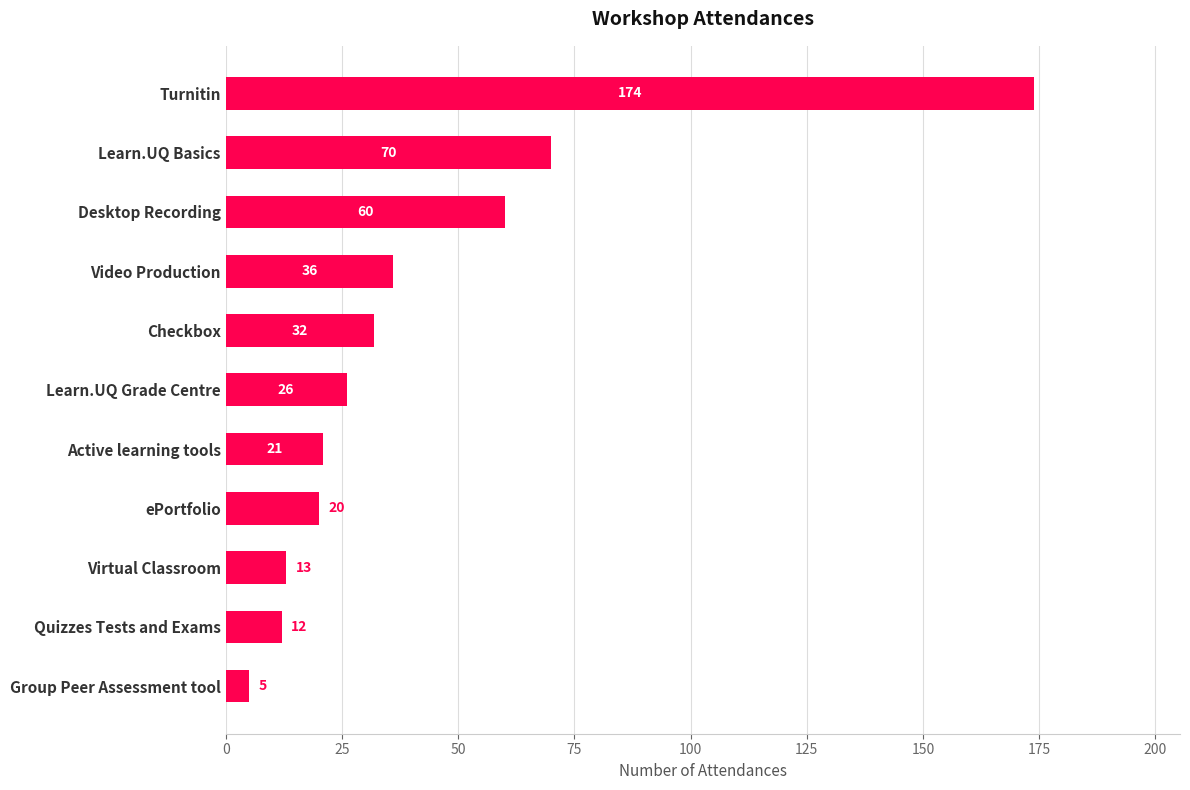

What value does the data have at Desktop Recording, to the nearest 10?

60